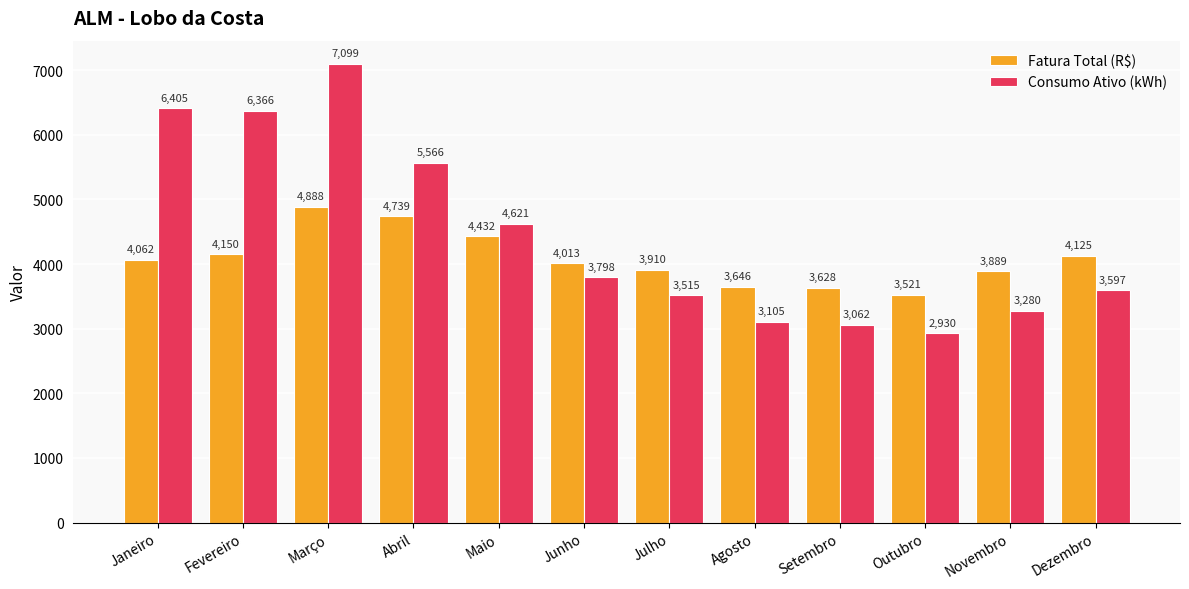

List the series in order of their peak value, highest first.

Consumo Ativo (kWh), Fatura Total (R$)